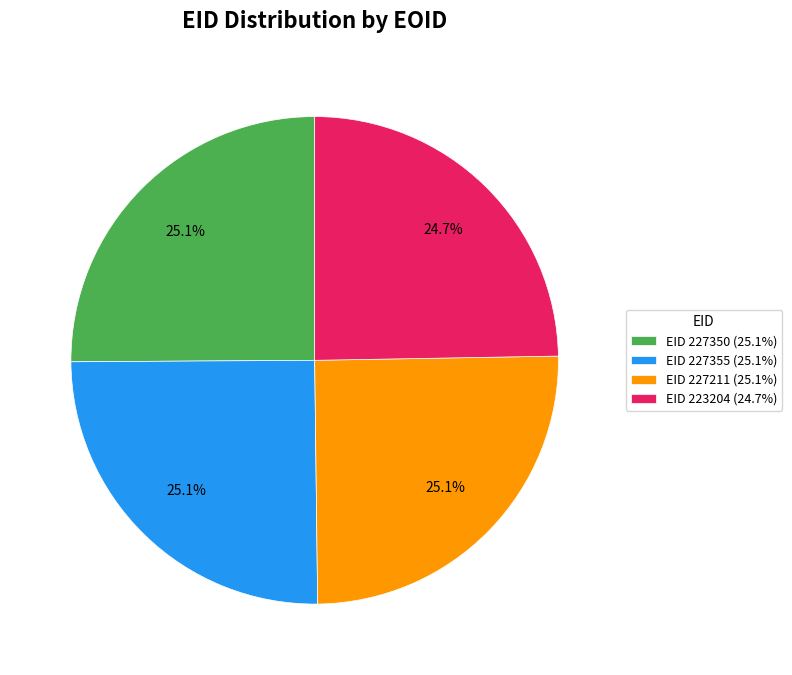

Does any single category account for the majority?

No